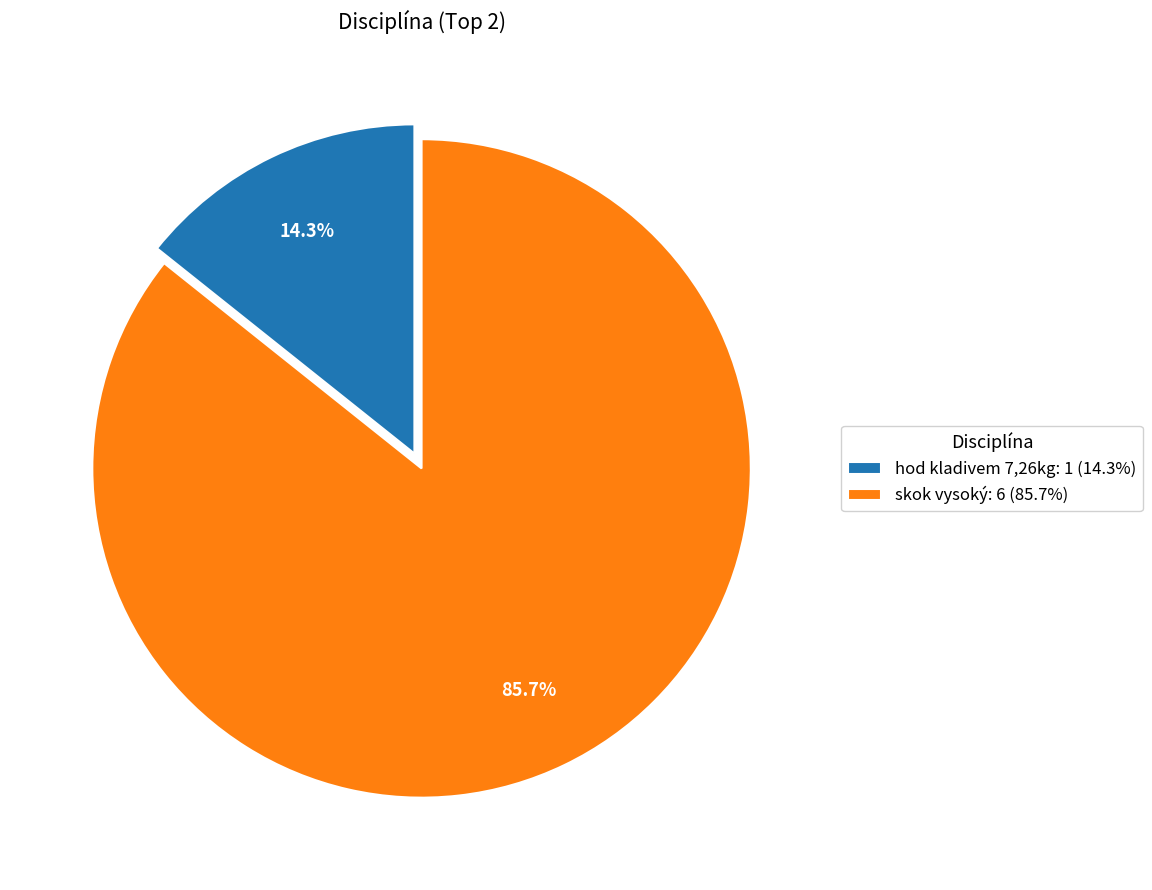

To the nearest percent, what is the combined percentage of skok vysoký and hod kladivem 7,26kg?

100%